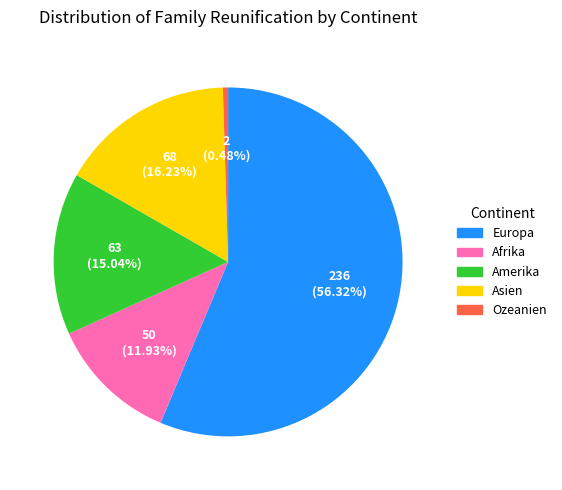

Approximately how many times larger is the value at Amerika compared to Ozeanien?

31.5